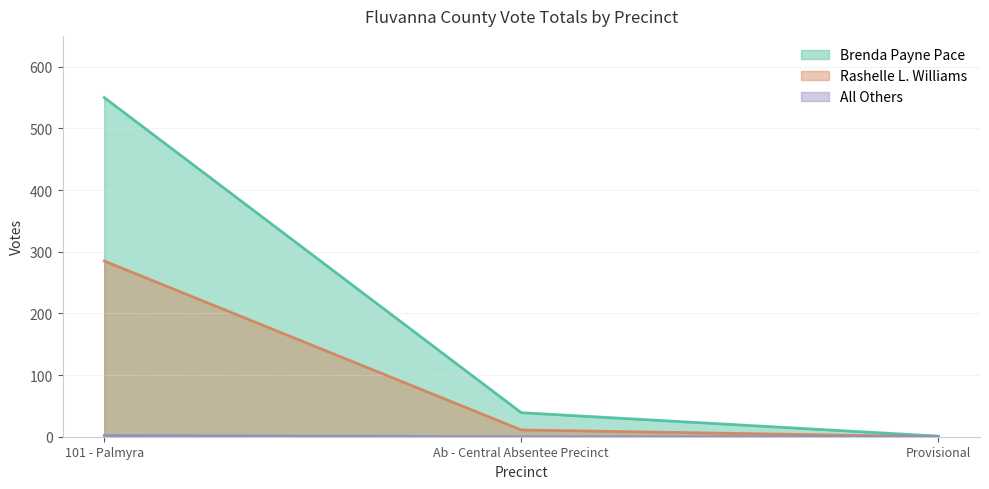

At which label does Rashelle L. Williams first exceed 11?

101 - Palmyra